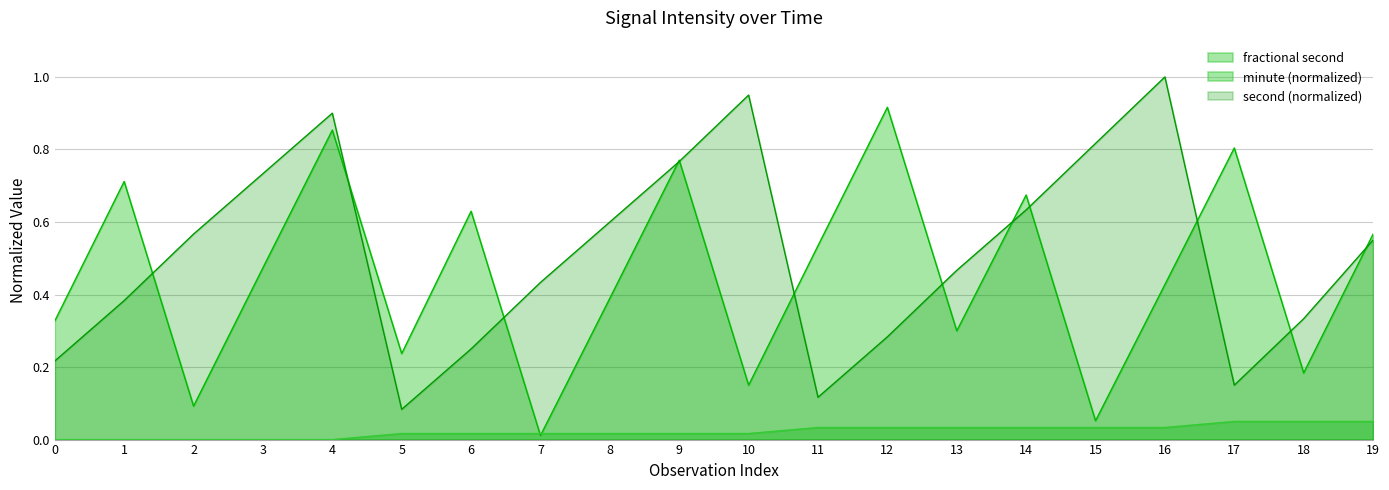

Which has a higher value, 13 or 4?

4